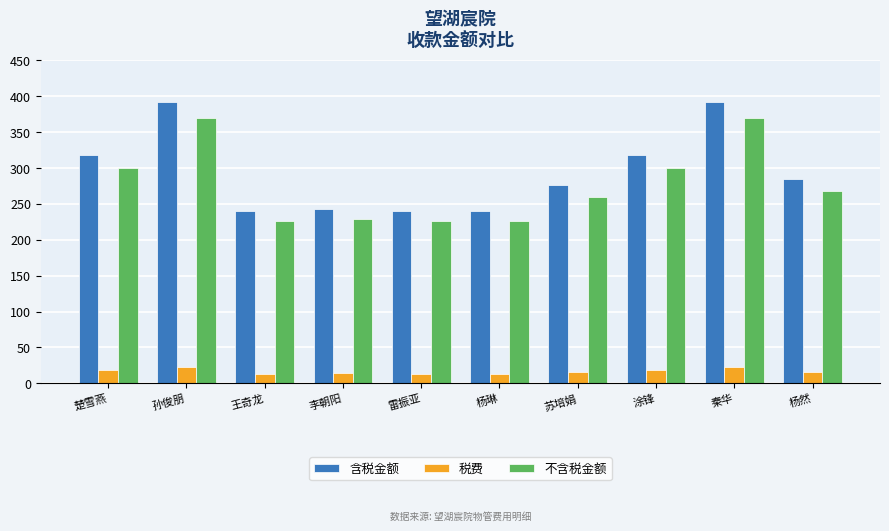

Which series has the largest total across all categories?

含税金额